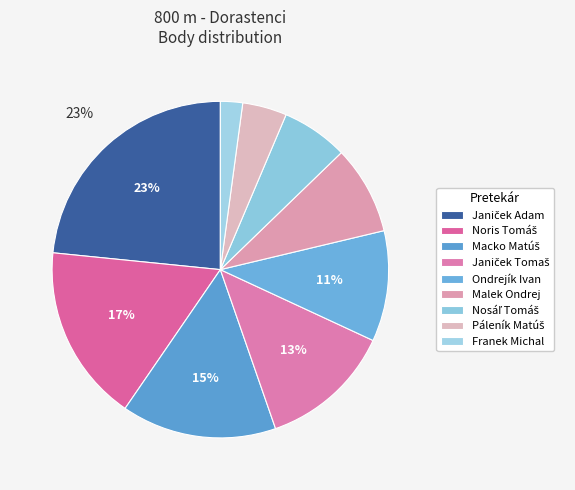

Does Janiček Tomaš represent more than half of the total?

No